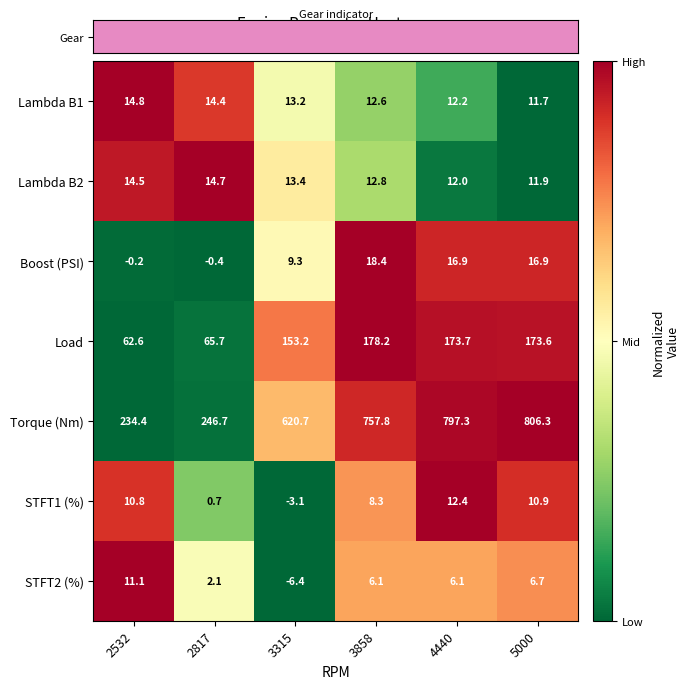

What is the difference between the STFT2 (%) values at 2817 and 3858?

4.0